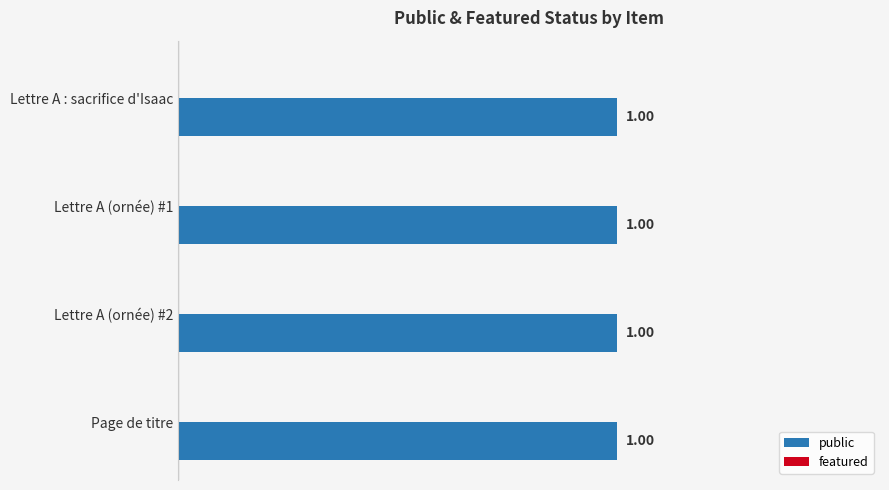

Does the chart contain stacked bars?

No